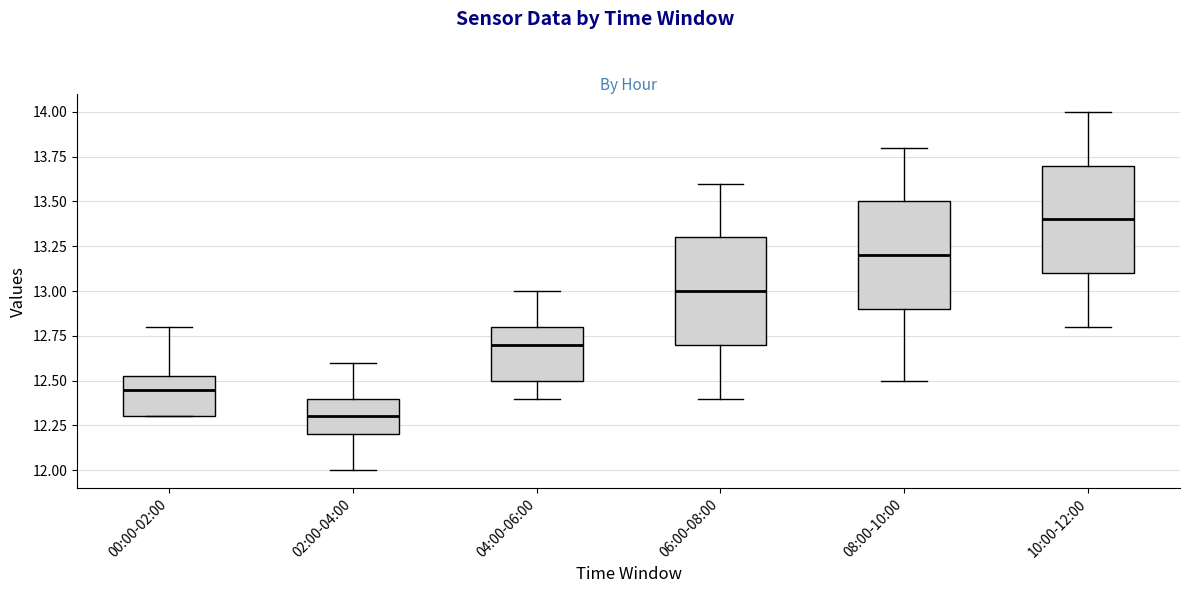

Reading left to right, transcribe this box plot: for each box, give where its median line is, the range the box spans, and where its two whiskers end, as read against the y-axis. The values are not printed on the chart, so give them approximately, as read against the axis.

00:00-02:00: median 12.45, box 12.30 to 12.55, whiskers 12.30 to 12.80
02:00-04:00: median 12.30, box 12.20 to 12.40, whiskers 12.00 to 12.60
04:00-06:00: median 12.70, box 12.50 to 12.80, whiskers 12.40 to 13.00
06:00-08:00: median 13.00, box 12.70 to 13.30, whiskers 12.40 to 13.60
08:00-10:00: median 13.20, box 12.90 to 13.50, whiskers 12.50 to 13.80
10:00-12:00: median 13.40, box 13.10 to 13.70, whiskers 12.80 to 14.00